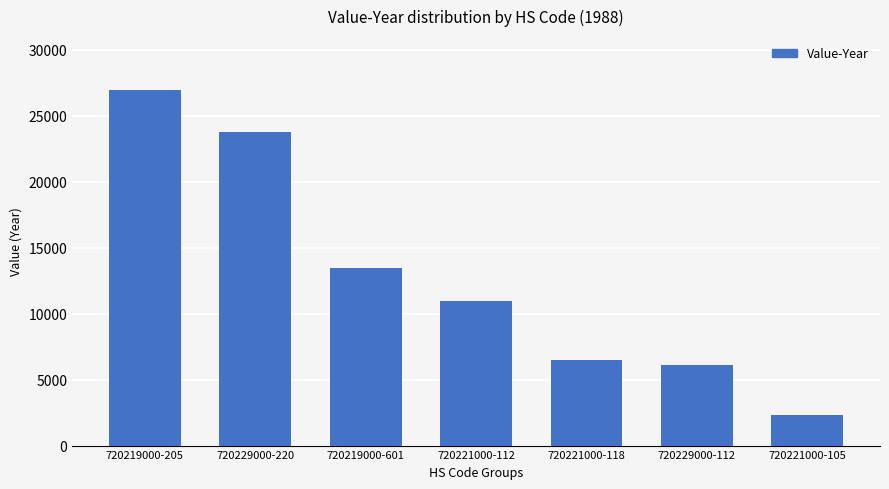

Is it true that the value at 720229000-112 is 6091?

True